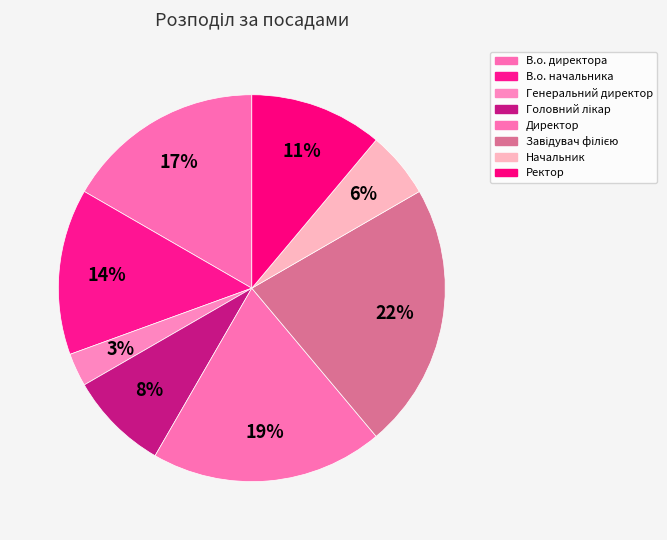

What percentage is the В.о. начальника slice, to the nearest percent?

14%